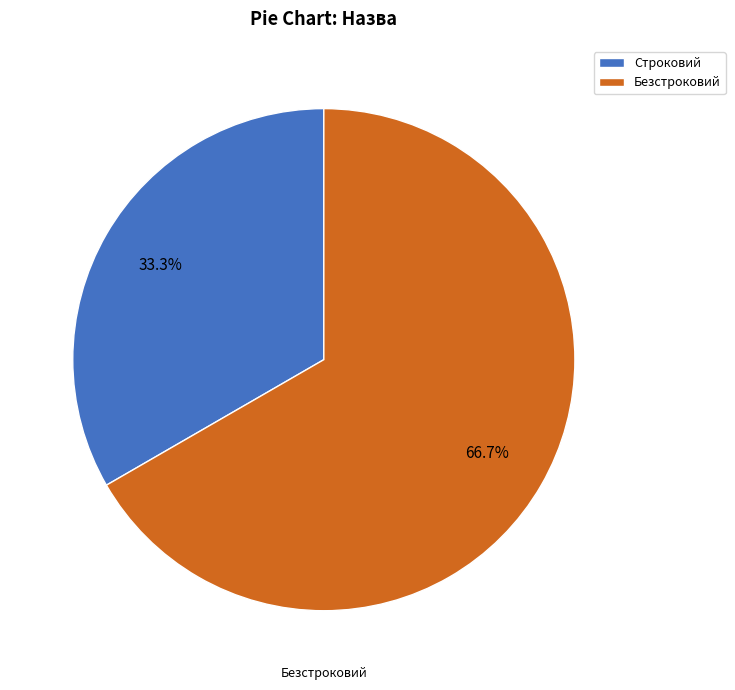

To the nearest percent, what is the difference between the Строковий and Безстроковий slice percentages?

33%